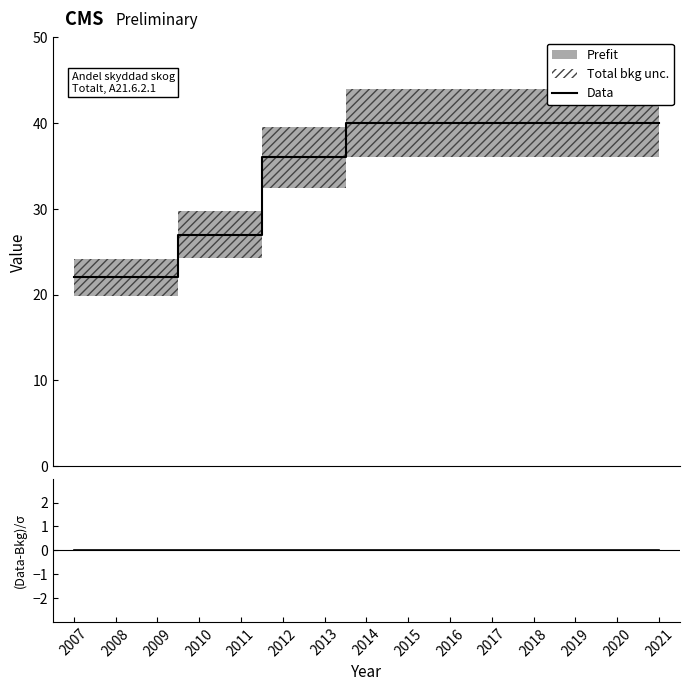

True or false: Data and (Data-Bkg)/σ cross at least once.

False